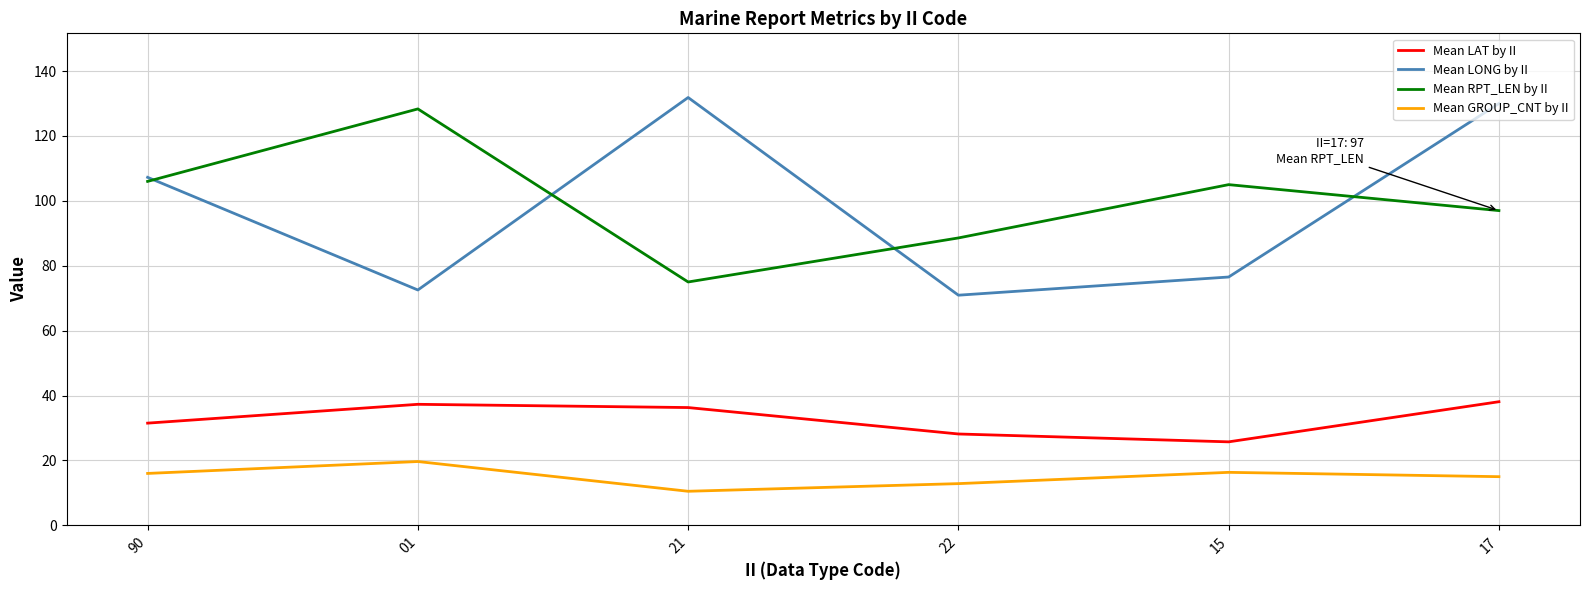

Which series has the largest range (max minus min)?

Mean LONG by II